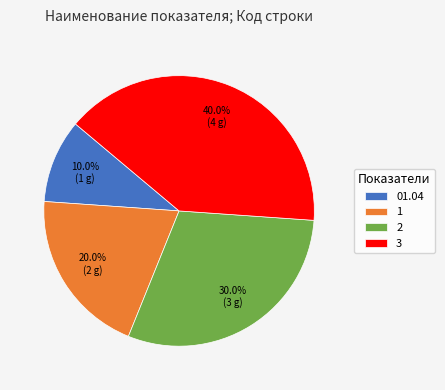

Combined, what portion of the pie is 2 and 1?

50.0%